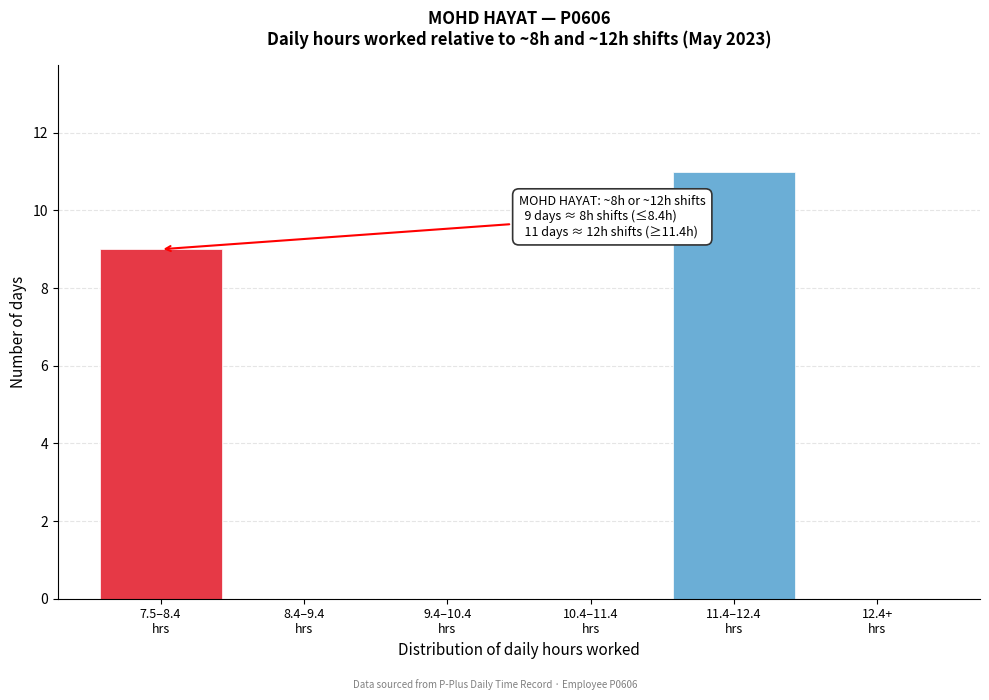

What is the maximum value shown in the chart?

11